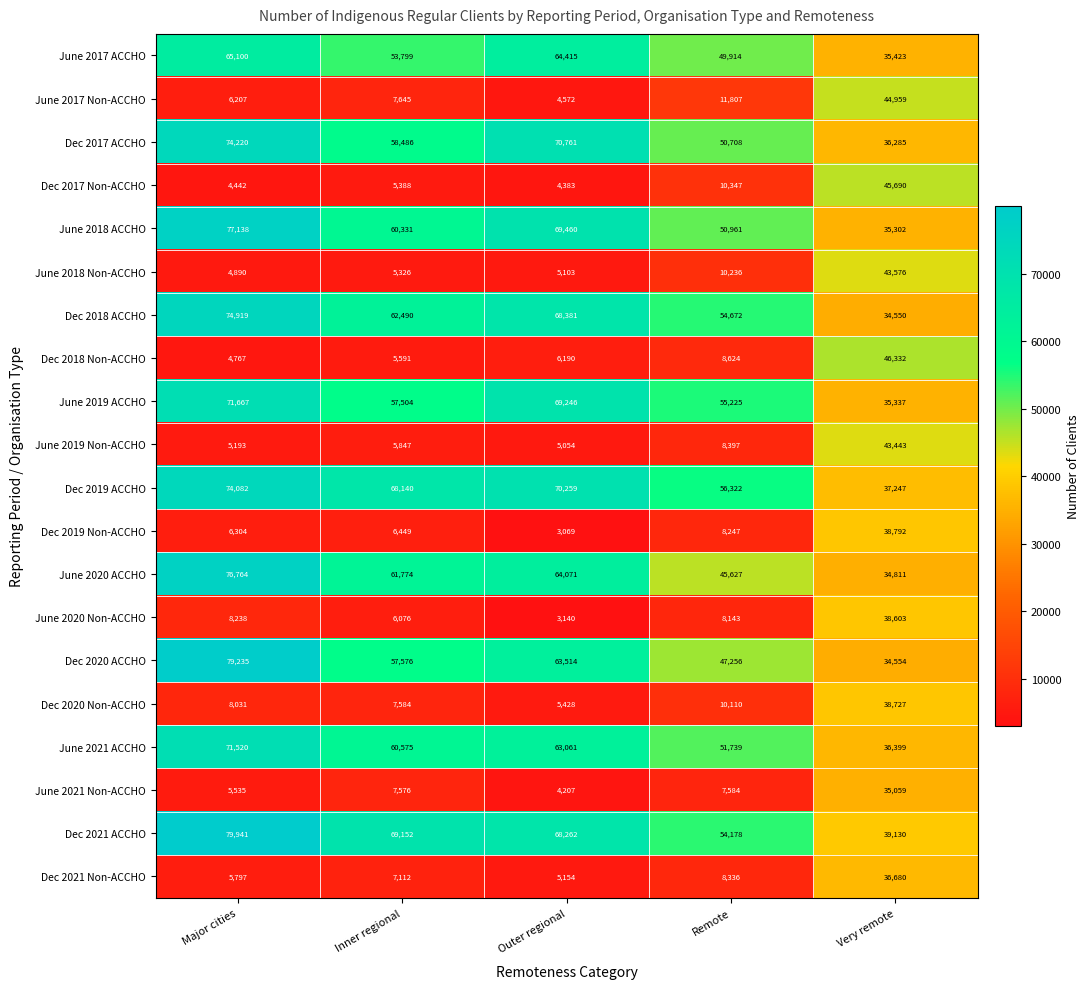

Which series has the largest total across all categories?

Dec 2021 ACCHO